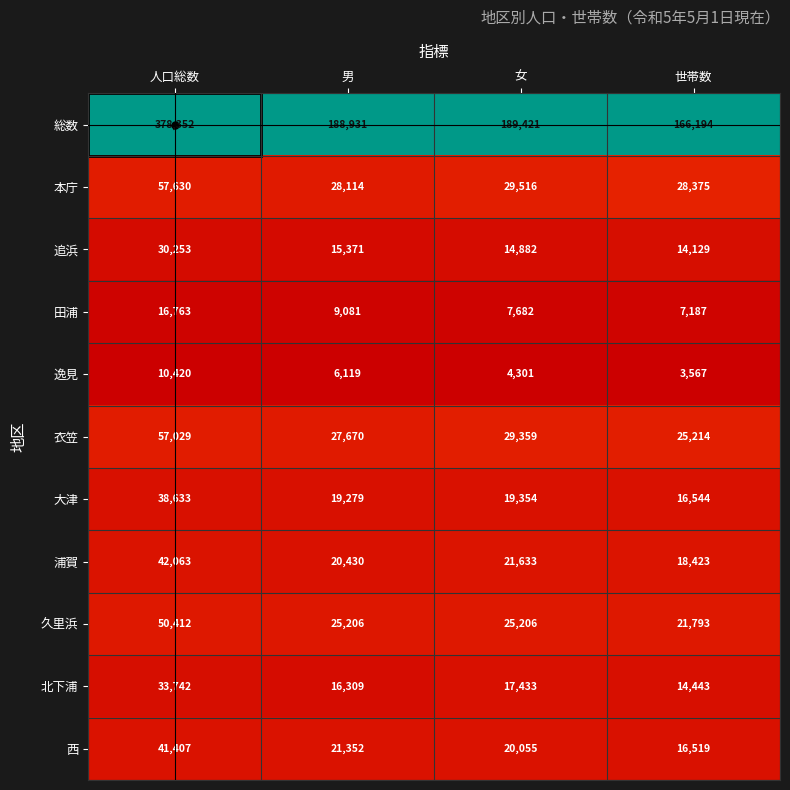

Count the number of categories in the chart.

4